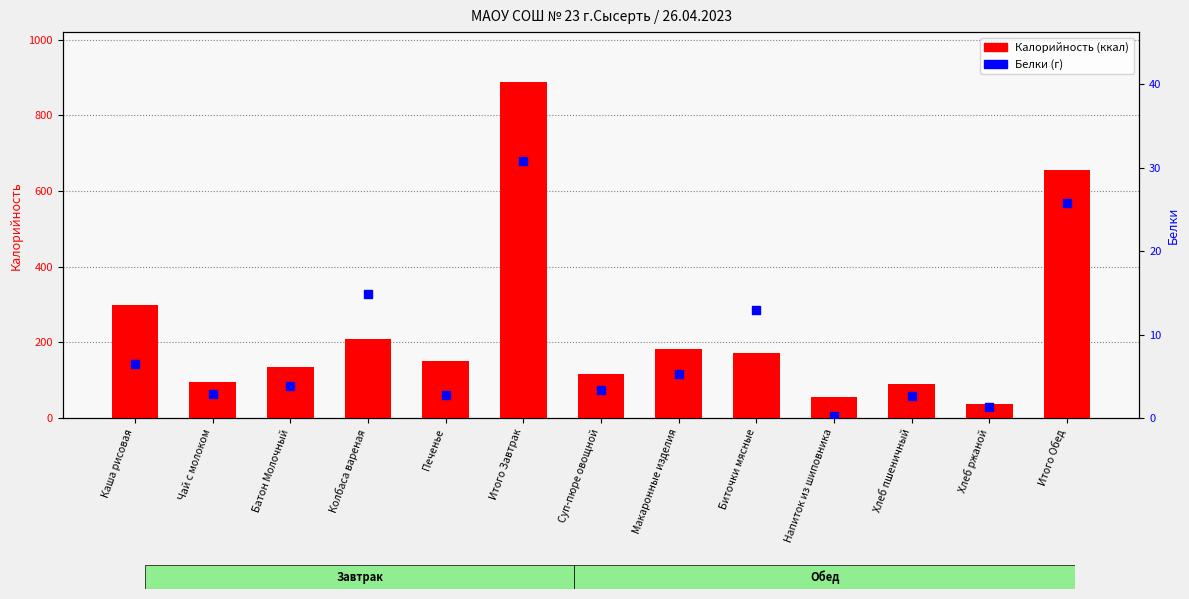

Which series has the largest total across all categories?

Калорийность